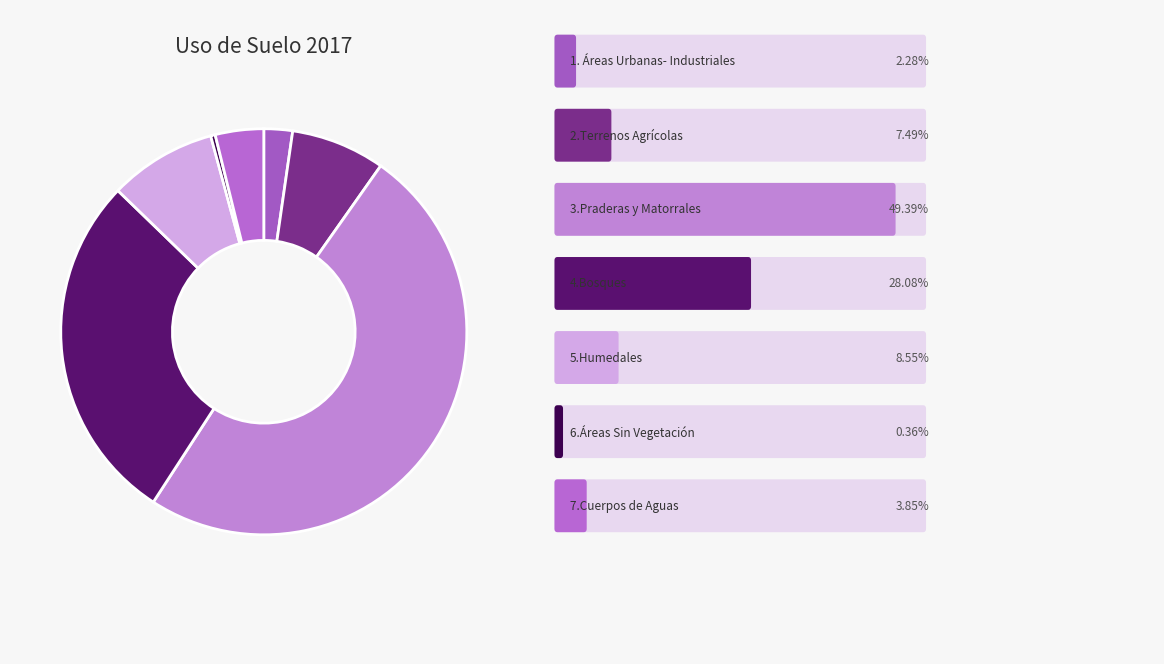

Which slice is the smallest?

6.Áreas Sin Vegetación